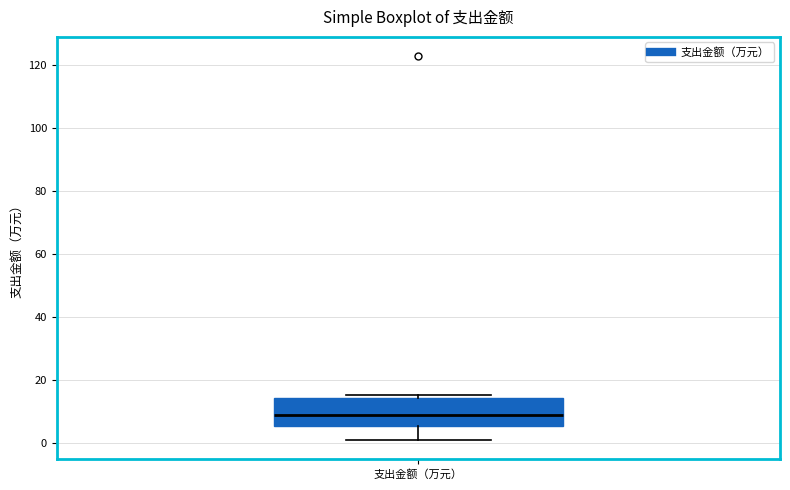

Transcribe this box plot: give where the median line is, the range the box spans, and where the two whiskers end, as read against the y-axis. The values are not printed on the chart, so give them approximately, as read against the axis.

median 8, box 6 to 14, whiskers 0 to 16